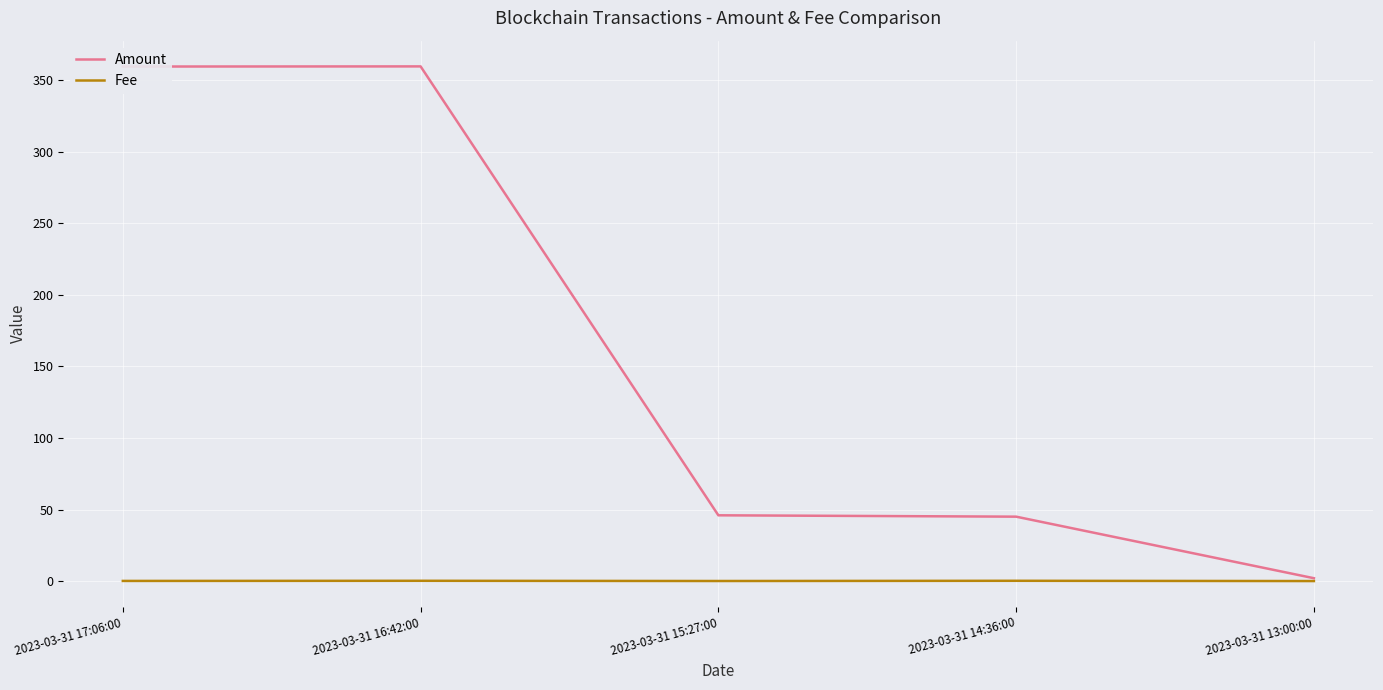

The value of Fee at 2023-03-31 16:42:00 is 0.2. True or false?

True